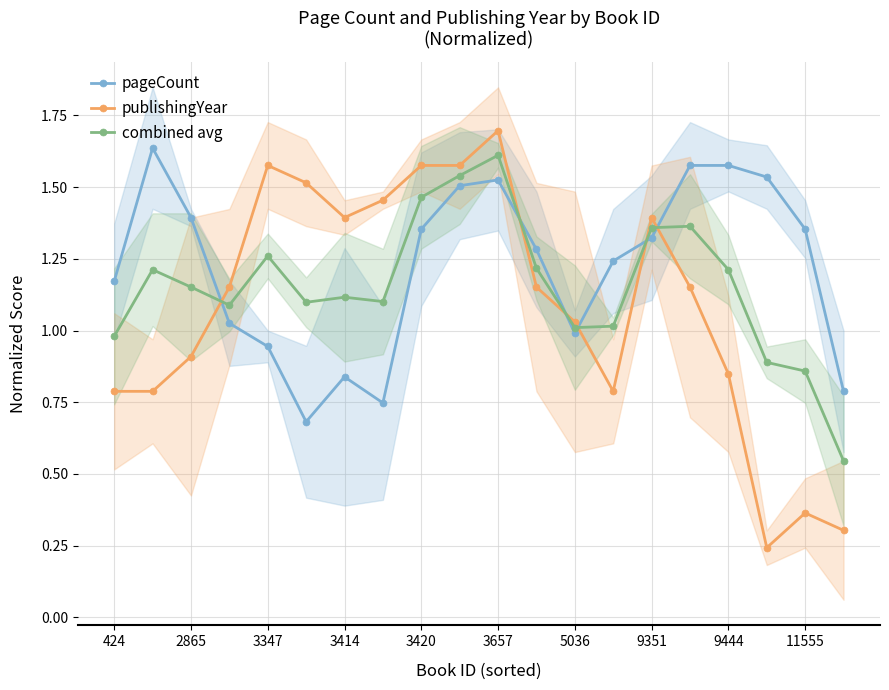

What is the maximum value for pageCount?

1.6